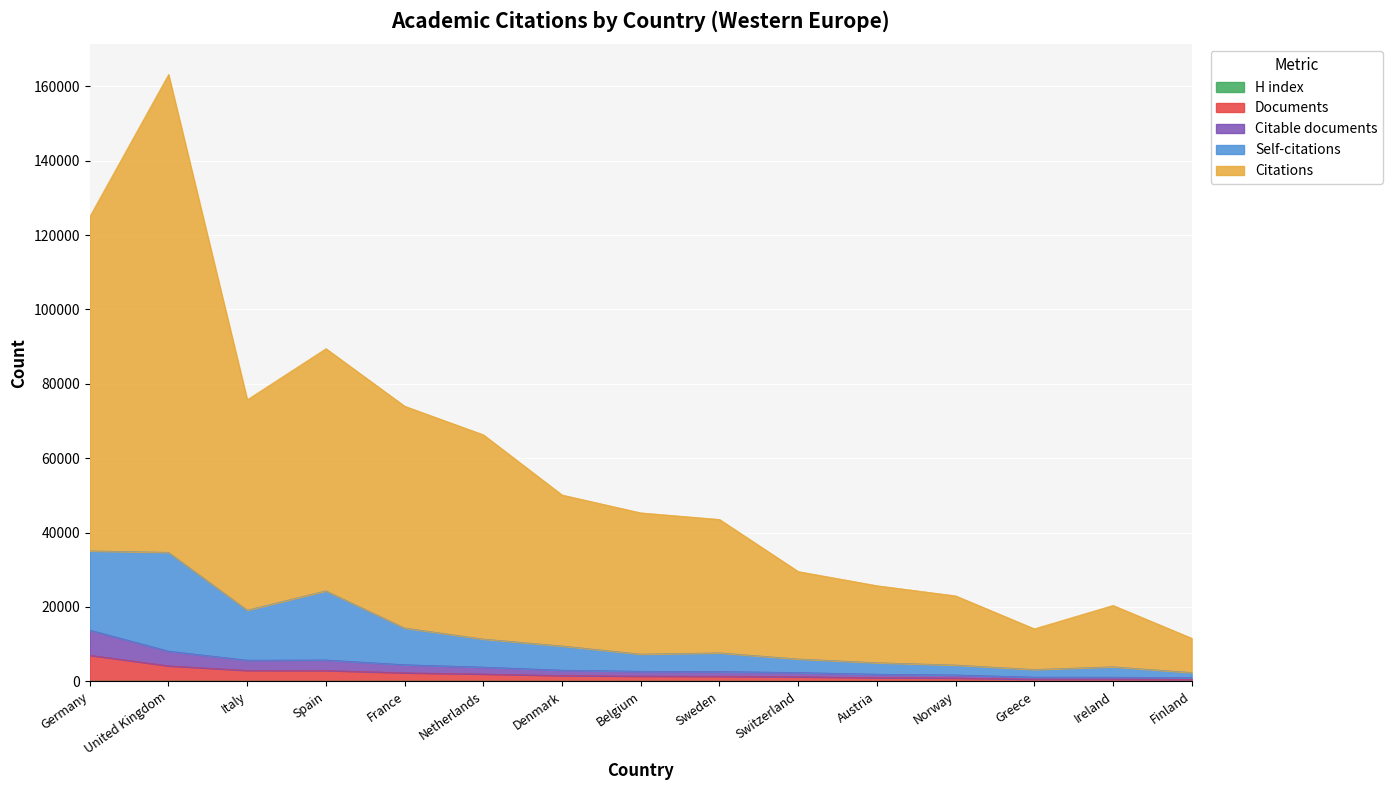

In H index, how many points are higher than both neighbors (excluding endpoints)?

5